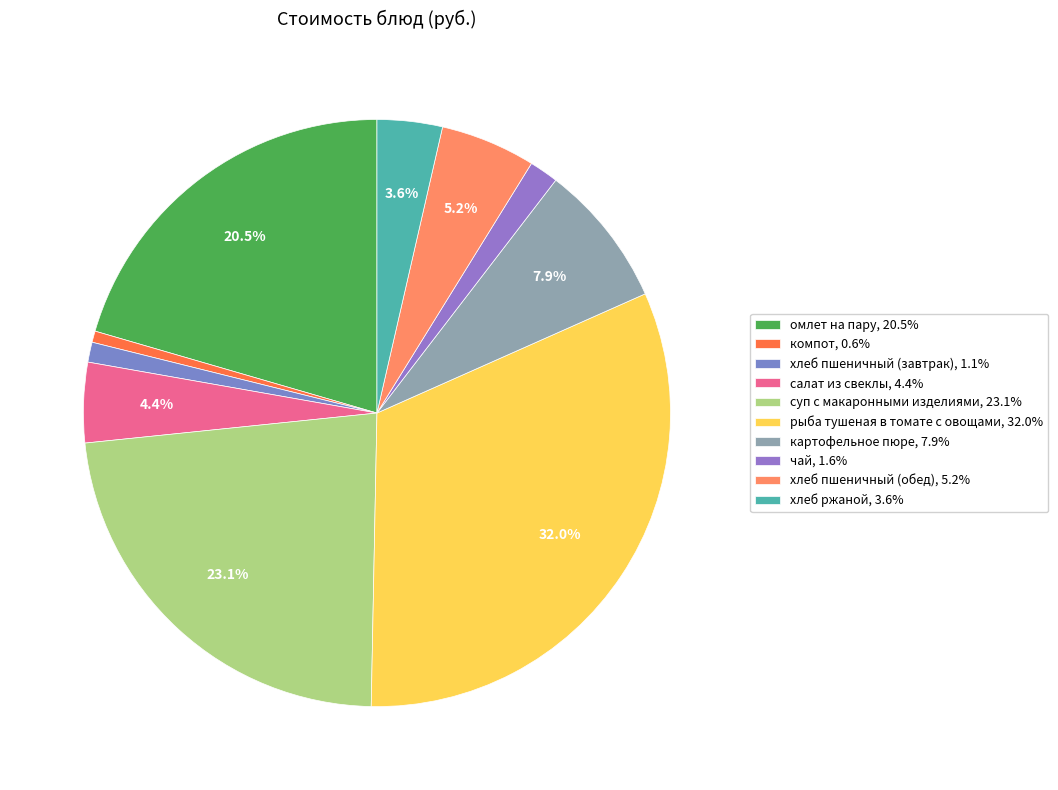

Is there a majority slice in this chart?

No